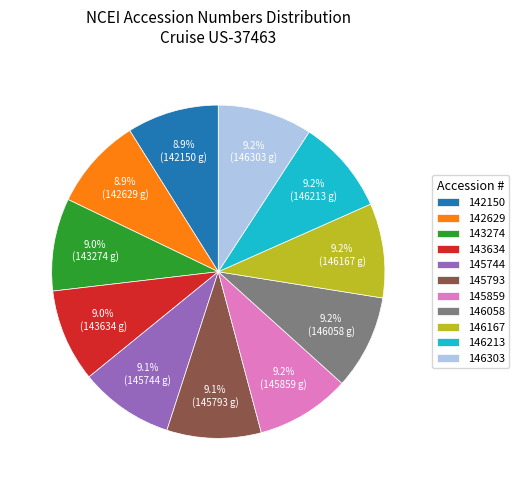

True or false: 146058 accounts for 1% of the total.

False